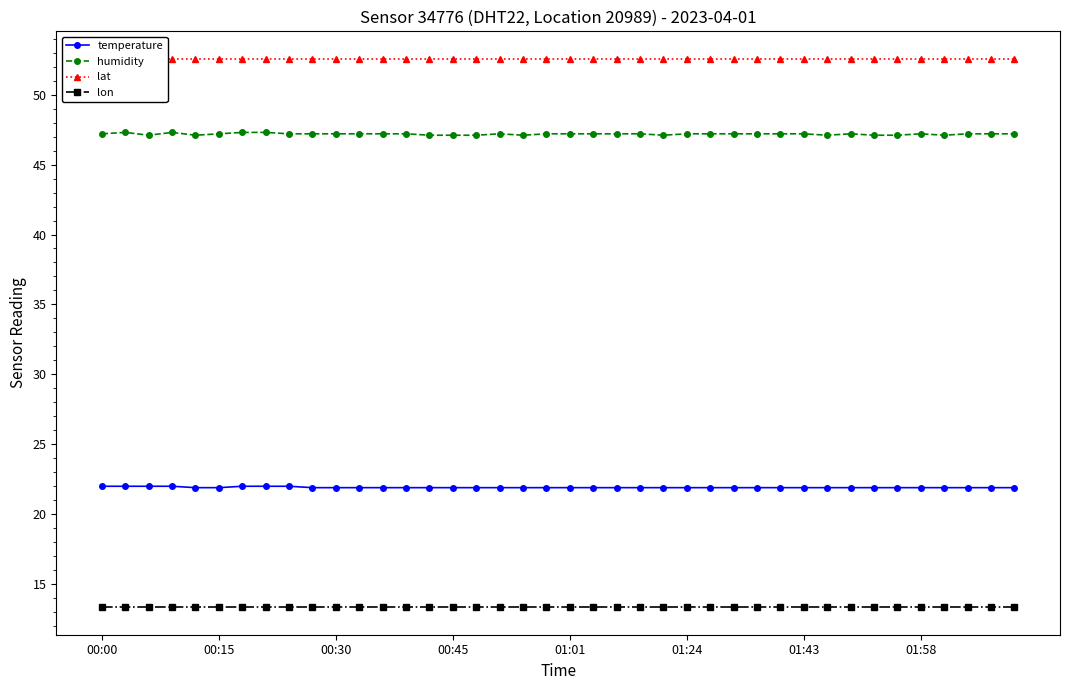

The value of temperature at 27 is 21.9. True or false?

True